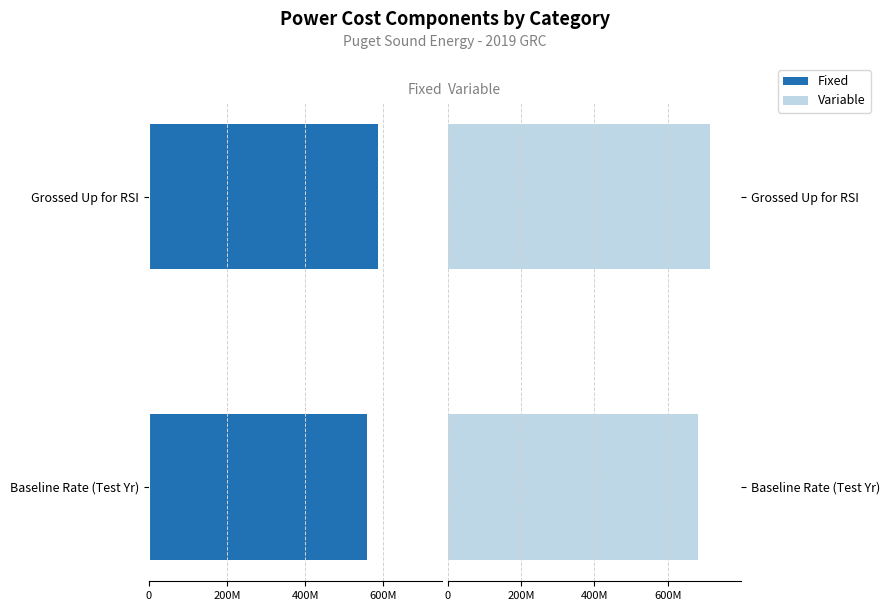

How many groups of bars are there?

2